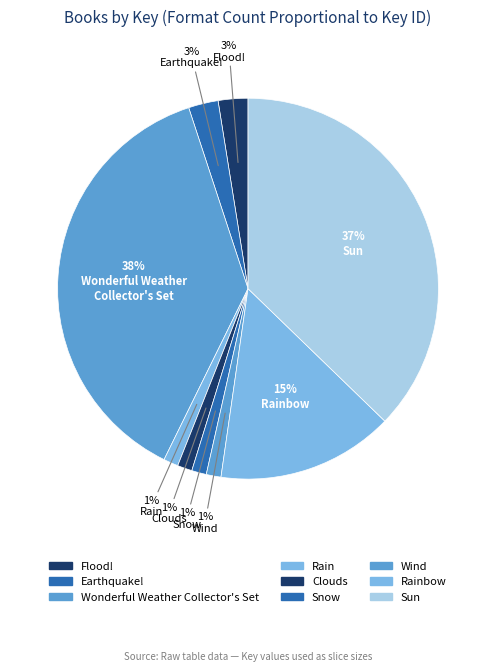

Between 3% Earthquake! and 15% Rainbow, which is larger?

15% Rainbow